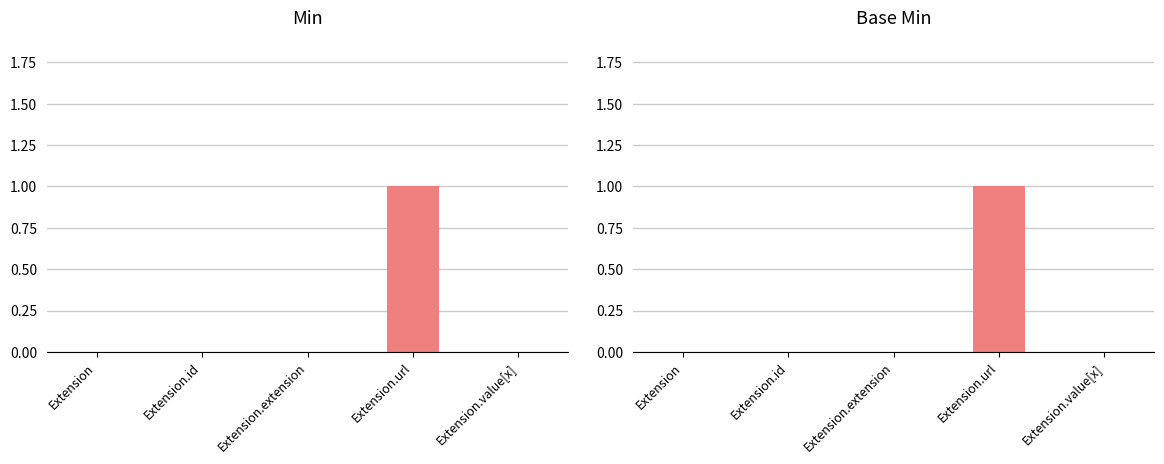

Where is Min nearest to the value 0?

Extension